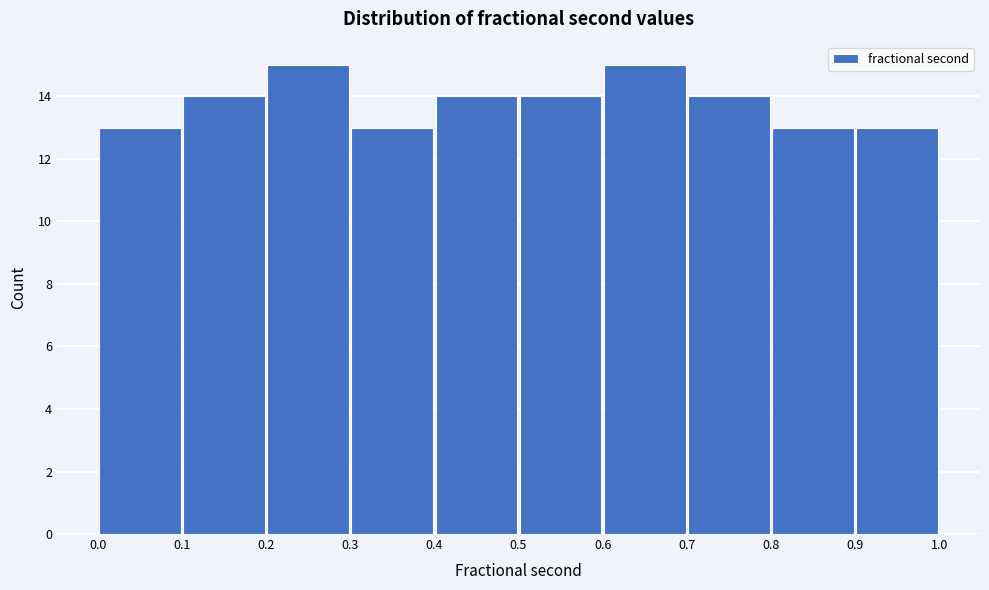

Reading left to right, transcribe this chart: for each bar, give the range it covers on the x-axis and its height. The values are not printed on the chart, so give them approximately, as read against the axis.

0.0 to 0.1: 13
0.1 to 0.2: 14
0.2 to 0.3: 15
0.3 to 0.4: 13
0.4 to 0.5: 14
0.5 to 0.6: 14
0.6 to 0.7: 15
0.7 to 0.8: 14
0.8 to 0.9: 13
0.9 to 1.0: 13